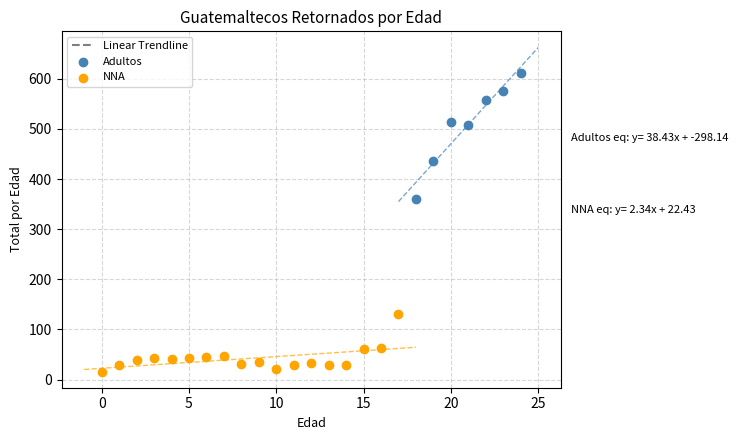

Which series contains the highest Y value?

Adultos